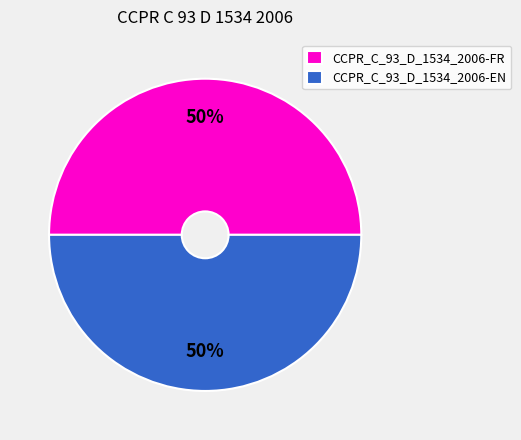

Is it true that CCPR_C_93_D_1534_2006-FR is 37% of the pie?

False